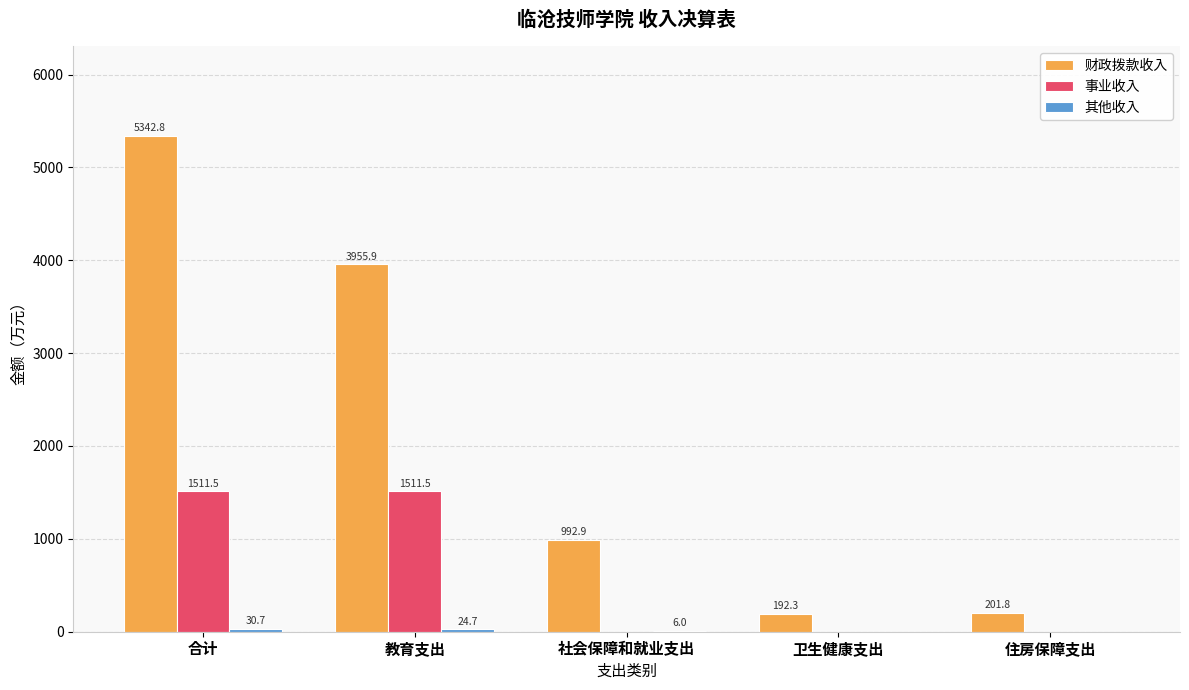

The value of 事业收入 at 教育支出 is 2196.3. True or false?

False